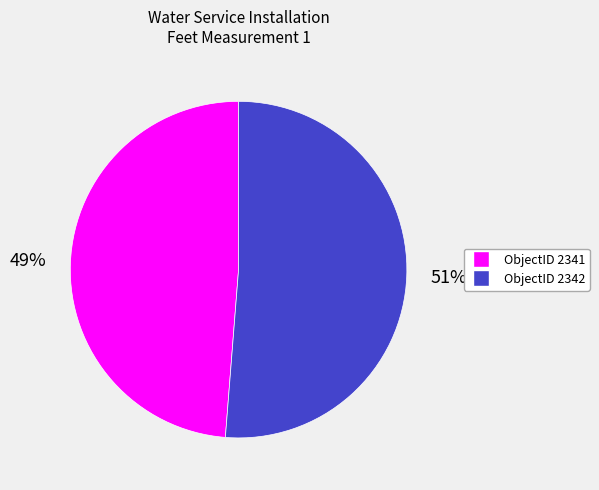

Which slice is the smallest?

ObjectID 2341